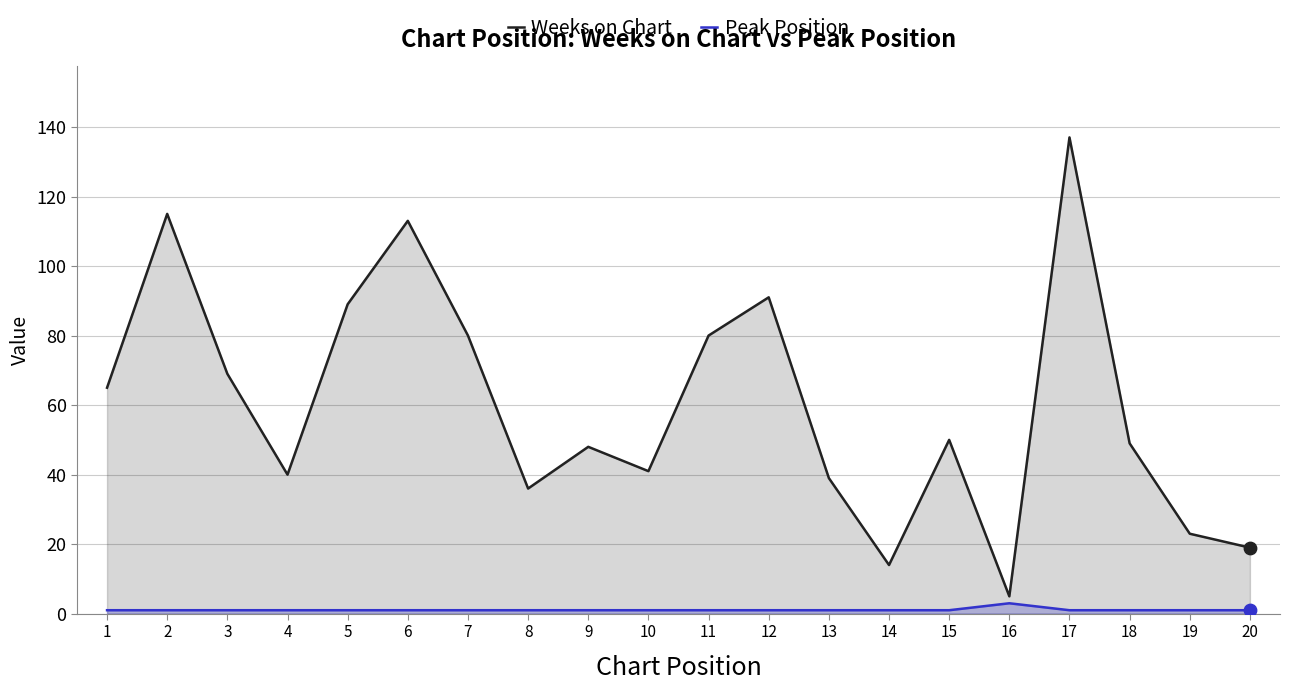

At how many categories does at least one series exceed 17?

18